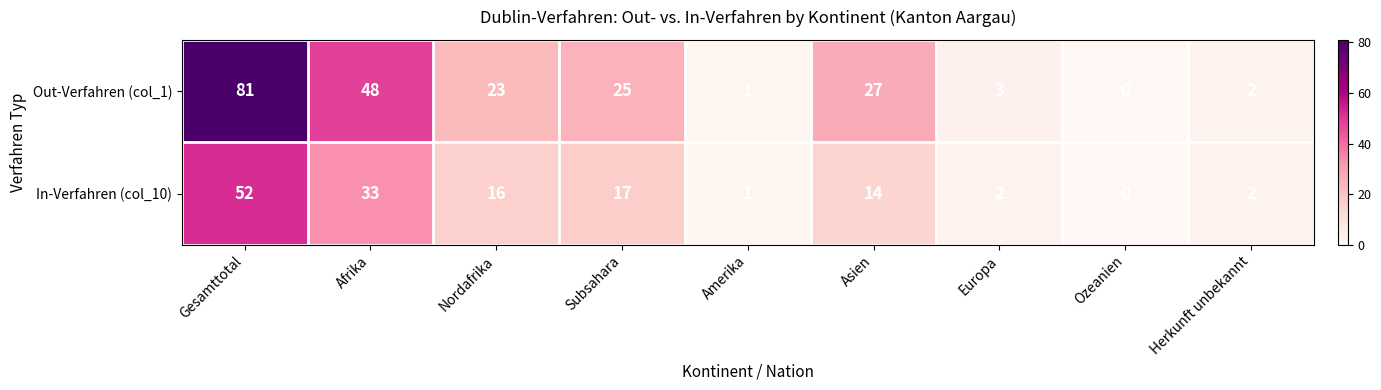

What is the average value of the In-Verfahren (col_10) series?

15